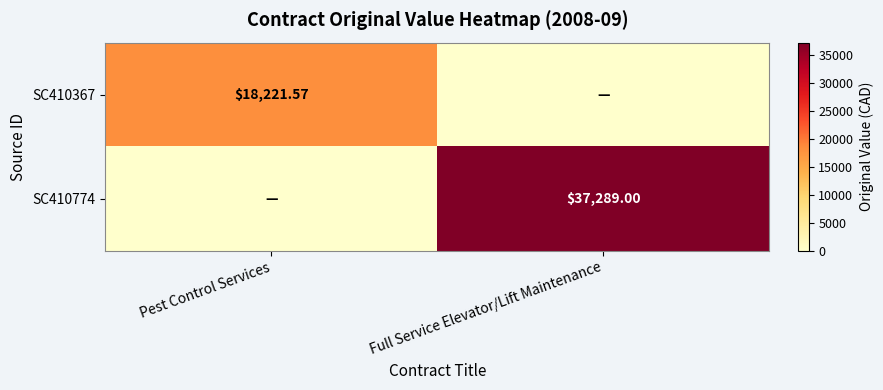

Rank the series at Pest Control Services from lowest to highest value.

SC410774, SC410367